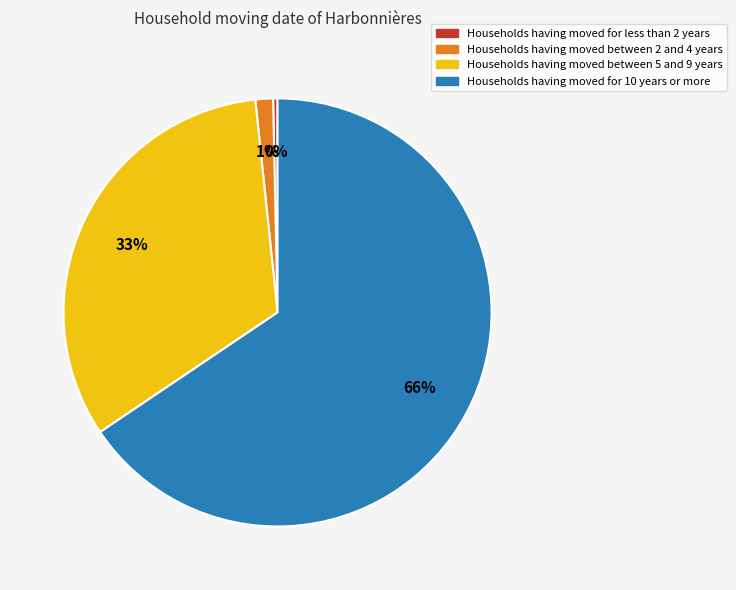

How many segments does this pie chart have?

4